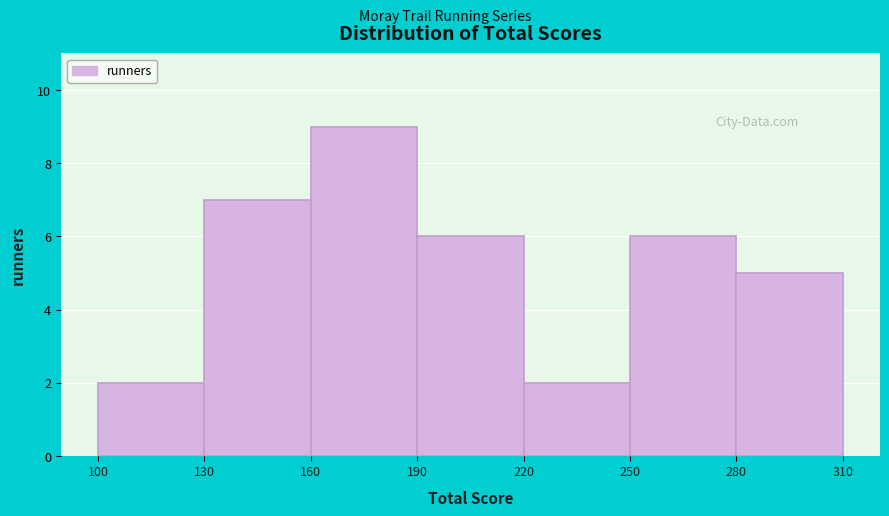

Reading left to right, transcribe this chart: for each bar, give the range it covers on the x-axis and its height. The values are not printed on the chart, so give them approximately, as read against the axis.

100 to 130: 2
130 to 160: 7
160 to 190: 9
190 to 220: 6
220 to 250: 2
250 to 280: 6
280 to 310: 5